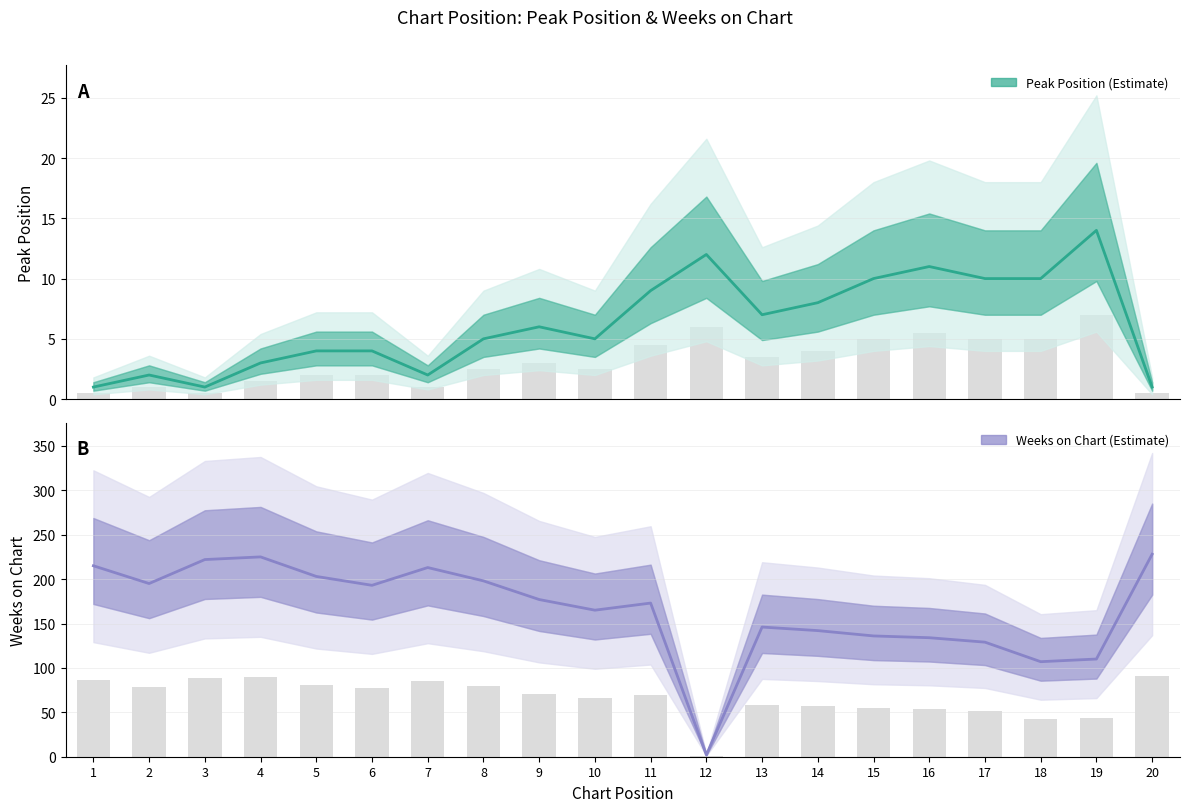

Which category has the highest value across all series?

20